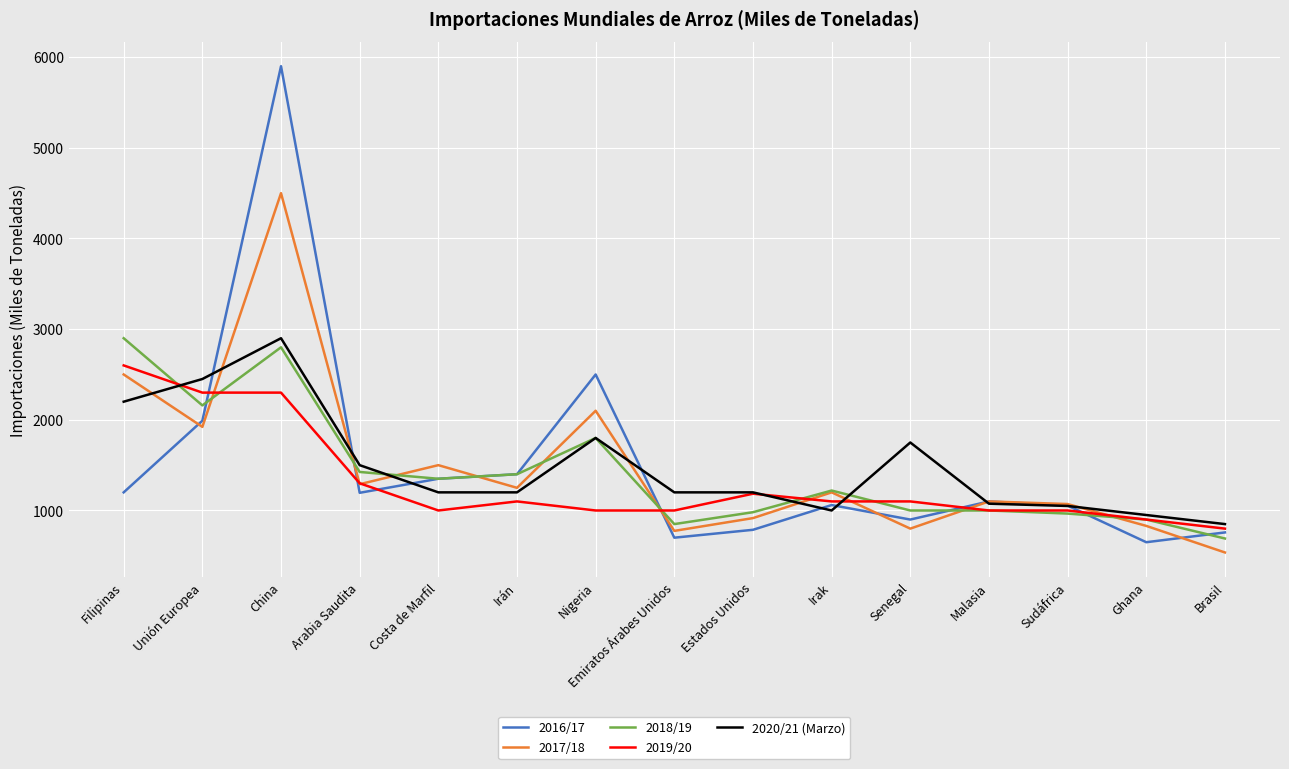

What is the difference between the maximum and second lowest values in the 2018/19 series?

2050